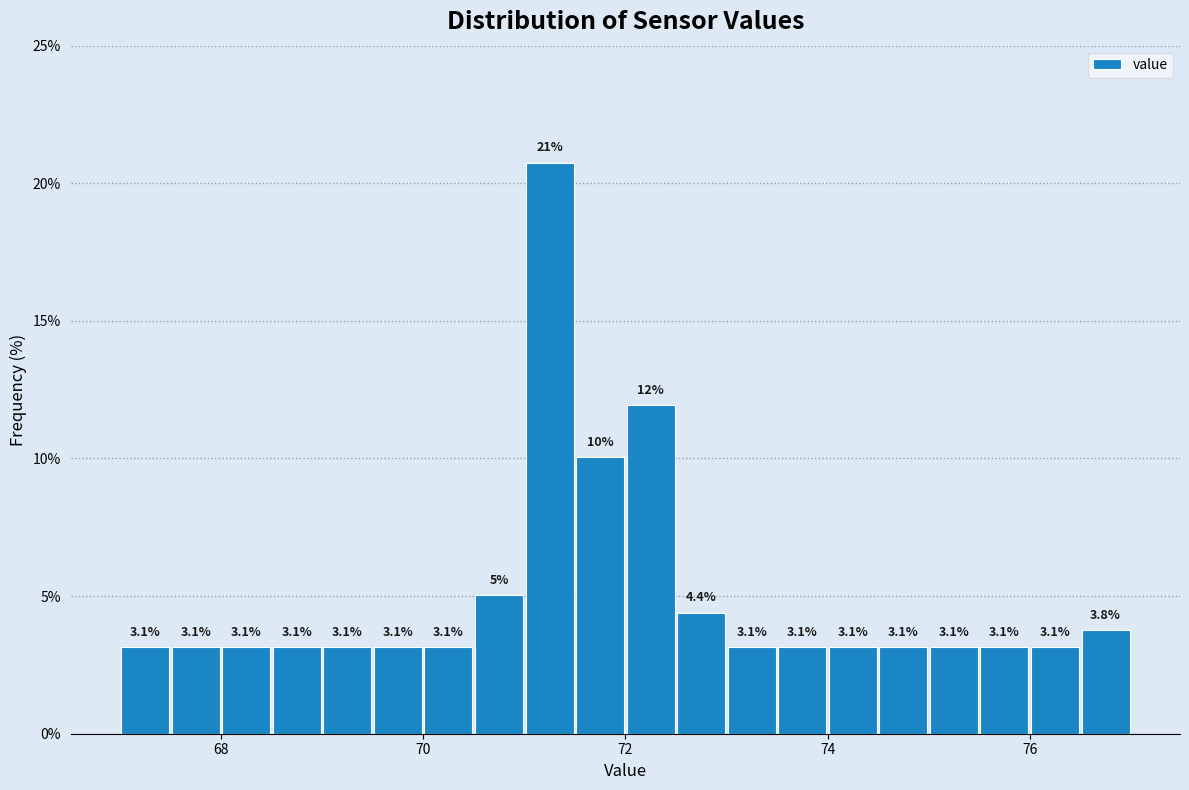

Read against the x-axis, roughly where is the centre of the tallest bar?

71.2